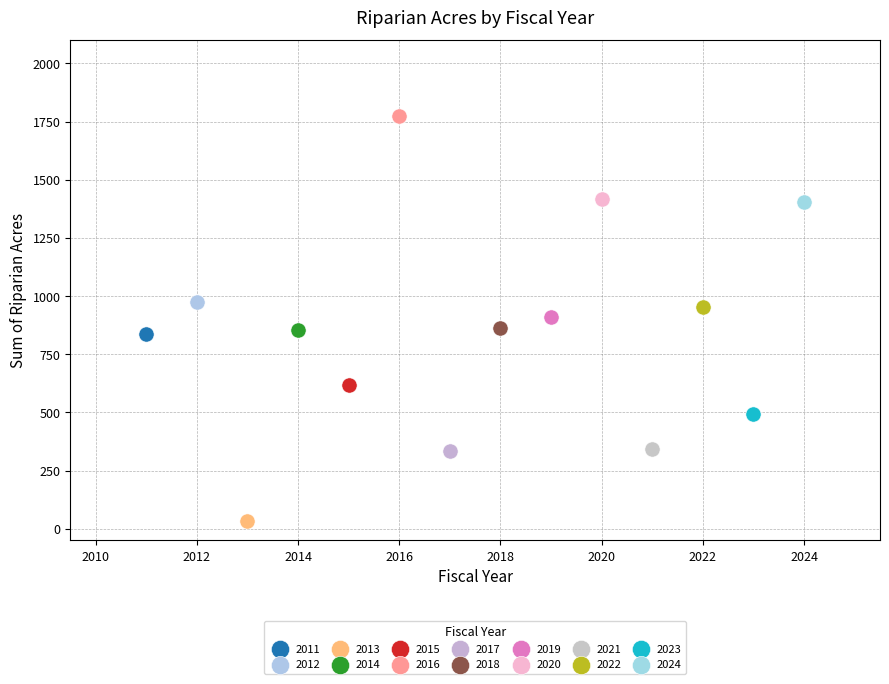

What are all the series names shown in the legend?

2011, 2012, 2013, 2014, 2015, 2016, 2017, 2018, 2019, 2020, 2021, 2022, 2023, 2024